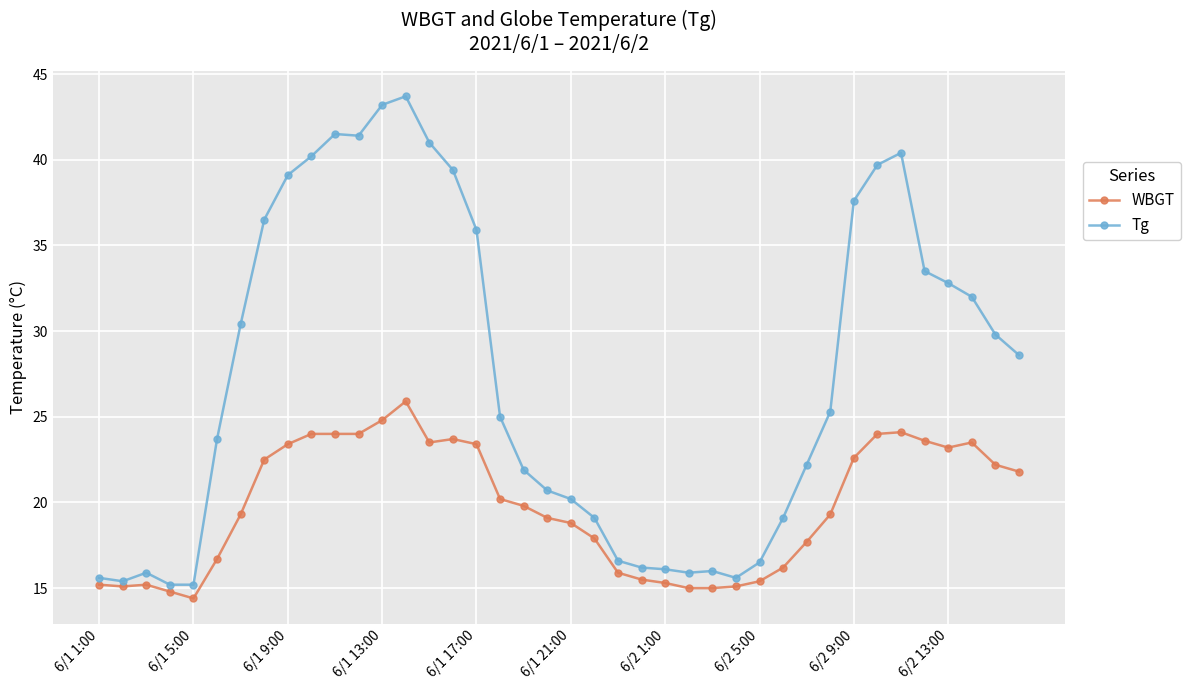

What is the value of the Tg point at the 13th from the left?

43.2